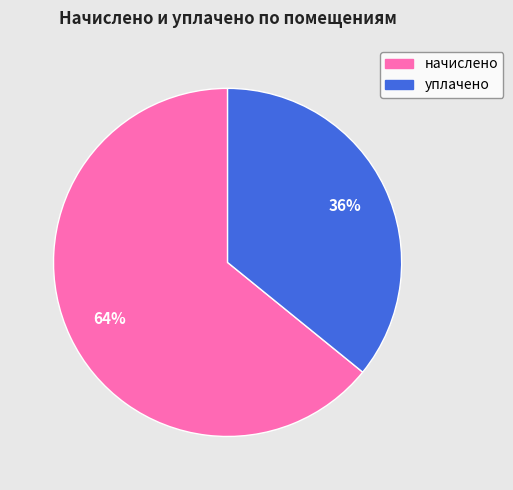

To the nearest percent, what is the difference between the largest and smallest slice percentages?

28%